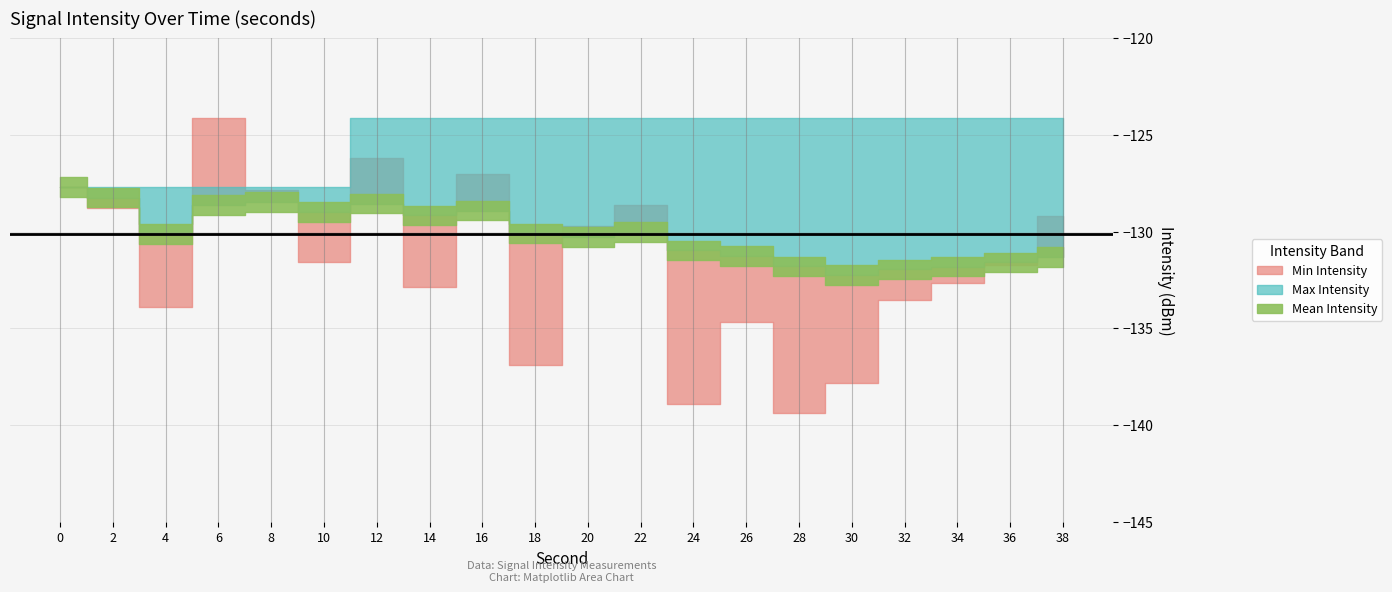

What is the sum of the Max Intensity values at 12 and 16?

-248.3